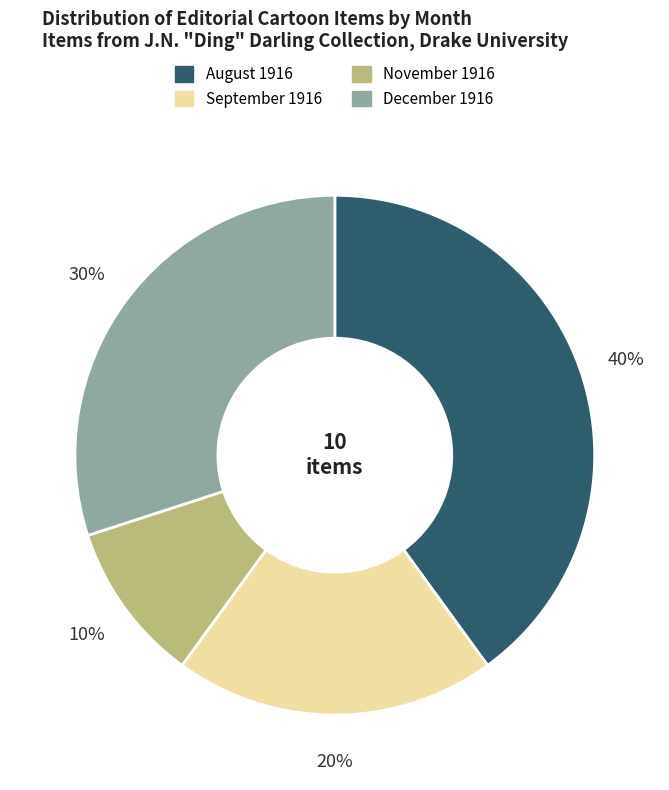

Rank the categories by value from highest to lowest.

August 1916, December 1916, September 1916, November 1916